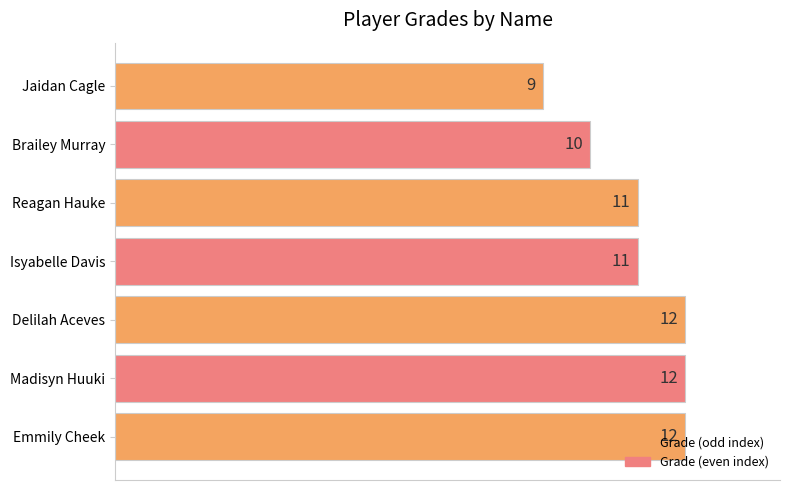

What is the minimum value shown in the chart?

9